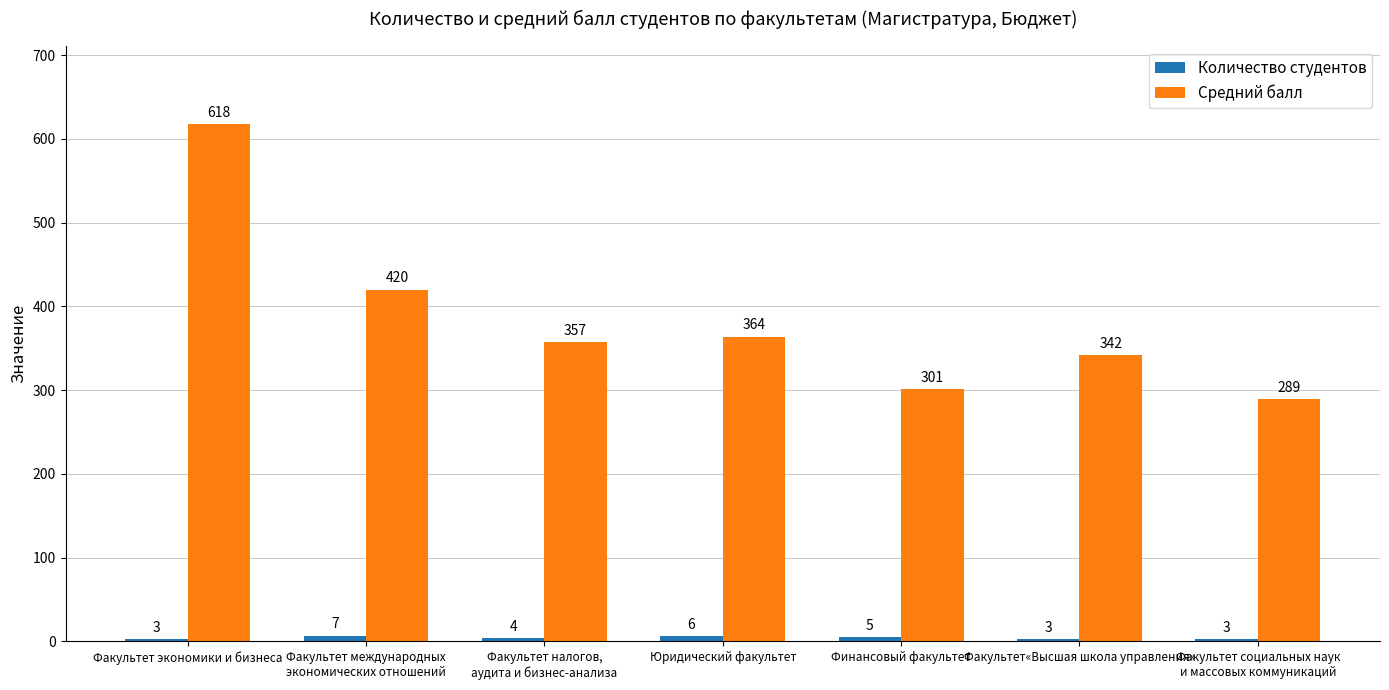

True or false: Средний балл has a value of 667 at Факультет международных
экономических отношений.

False